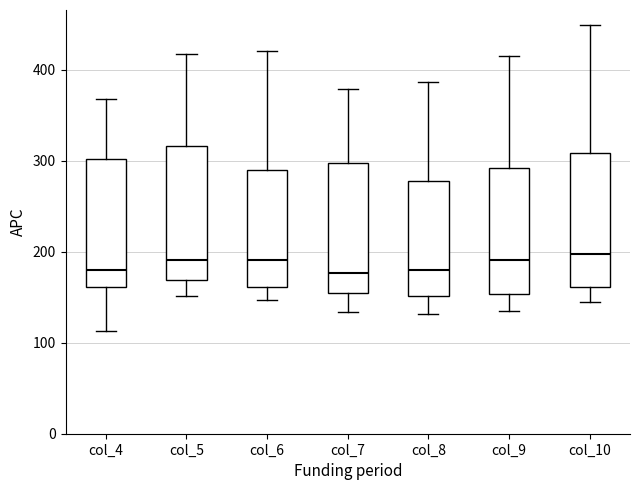

Reading left to right, read every box against the y-axis: the position of its median line, the range the box covers, and the ends of its whiskers. The values are not printed on the chart, so give them approximately, as read against the axis.

col_4: median 180, box 160 to 300, whiskers 110 to 370
col_5: median 190, box 170 to 320, whiskers 150 to 420
col_6: median 190, box 160 to 290, whiskers 150 to 420
col_7: median 180, box 150 to 300, whiskers 130 to 380
col_8: median 180, box 150 to 280, whiskers 130 to 390
col_9: median 190, box 150 to 290, whiskers 140 to 420
col_10: median 200, box 160 to 310, whiskers 150 to 450